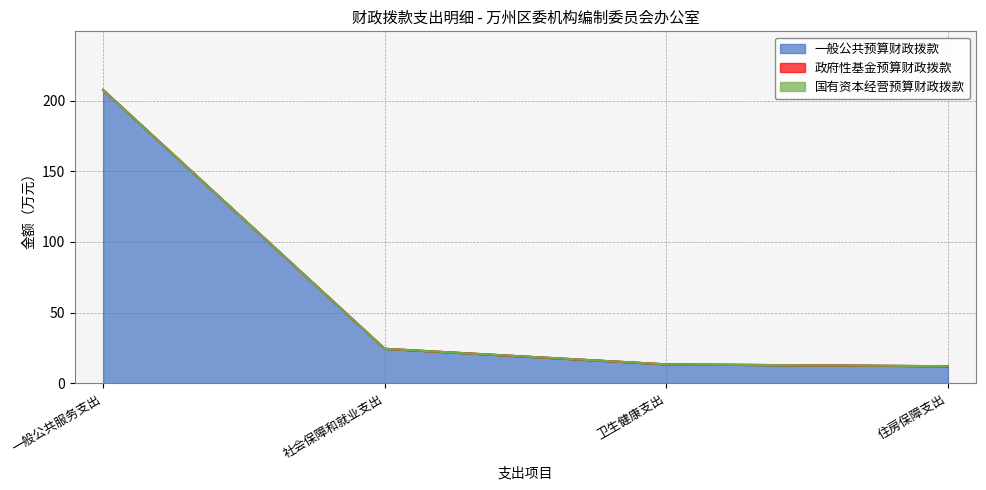

Between 住房保障支出 and 一般公共服务支出, which is larger?

一般公共服务支出